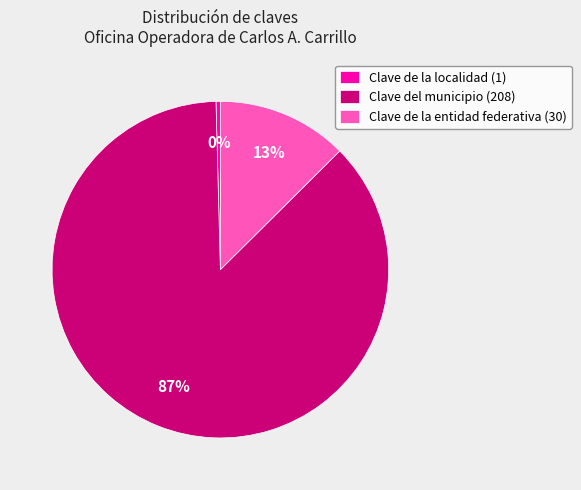

To the nearest percent, what portion does Clave de la entidad federativa (30) represent?

13%